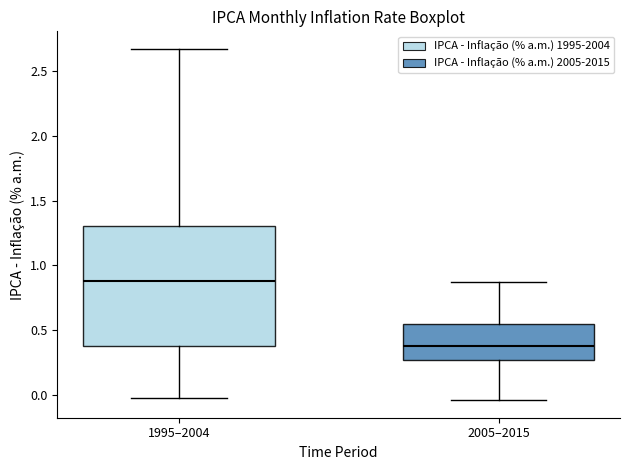

Comparing the boxes themselves (not the whiskers), which one is the tallest?

1995–2004